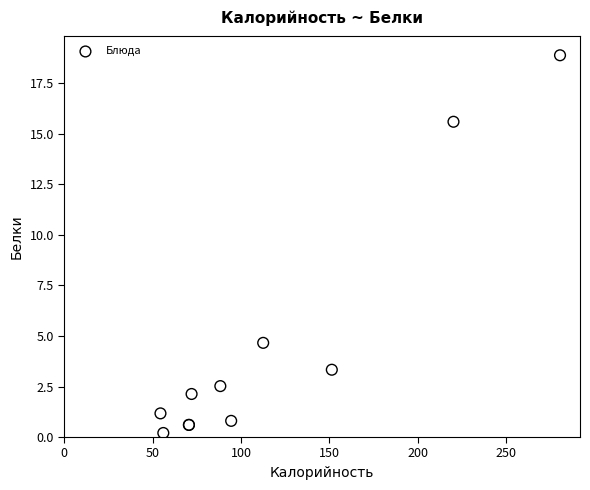

What Y value in the scatter plot is closest to 9?

4.7